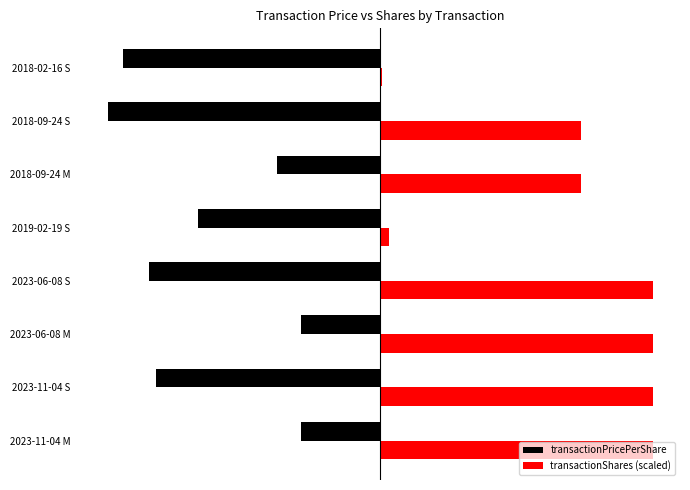

What are all the series names shown in the legend?

transactionPricePerShare, transactionShares (scaled)